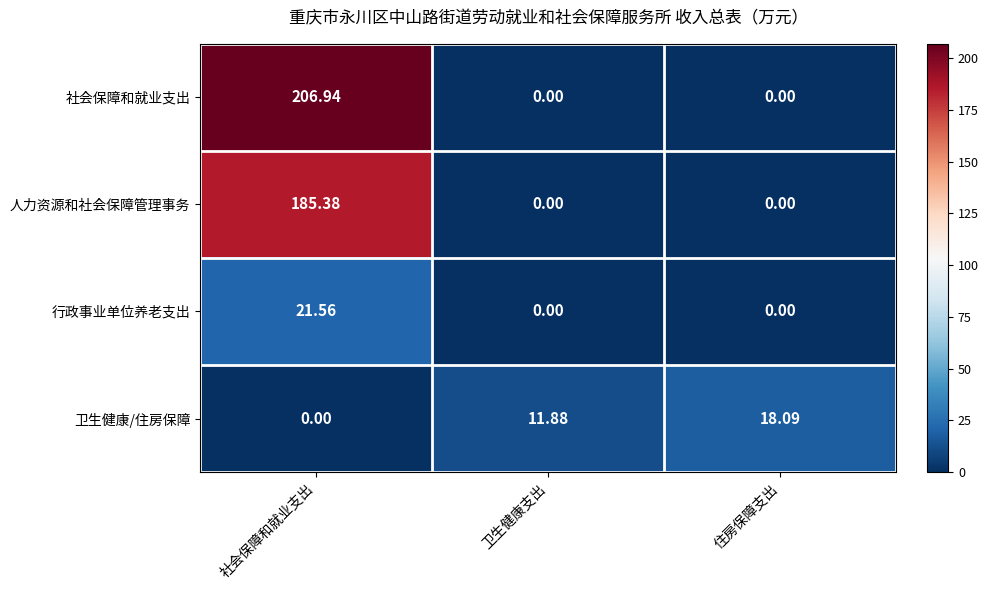

Which series has the largest total across all categories?

社会保障和就业支出